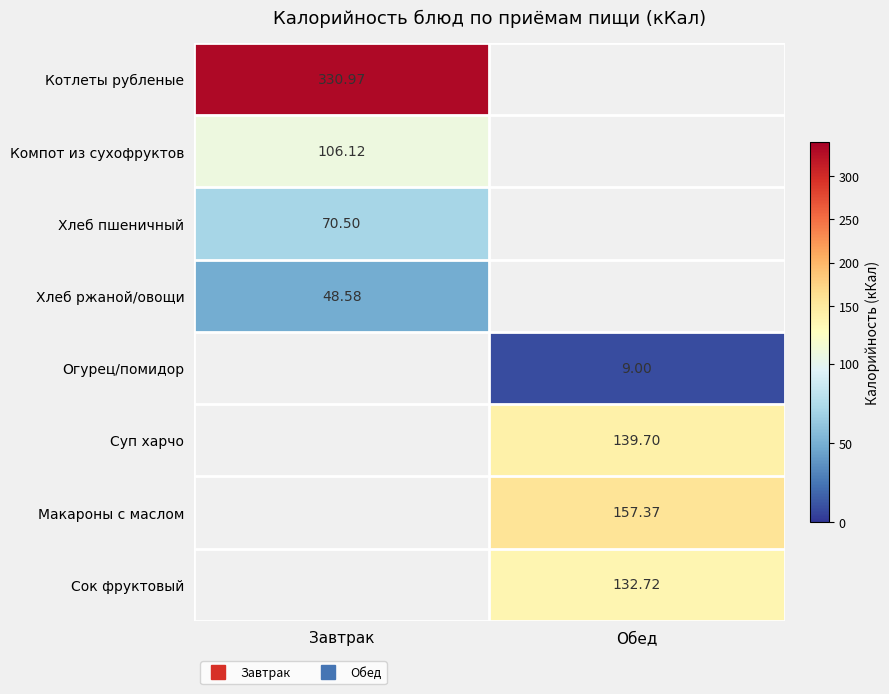

True or false: Хлеб ржаной/овощи has a value of 48.6 at Завтрак.

True